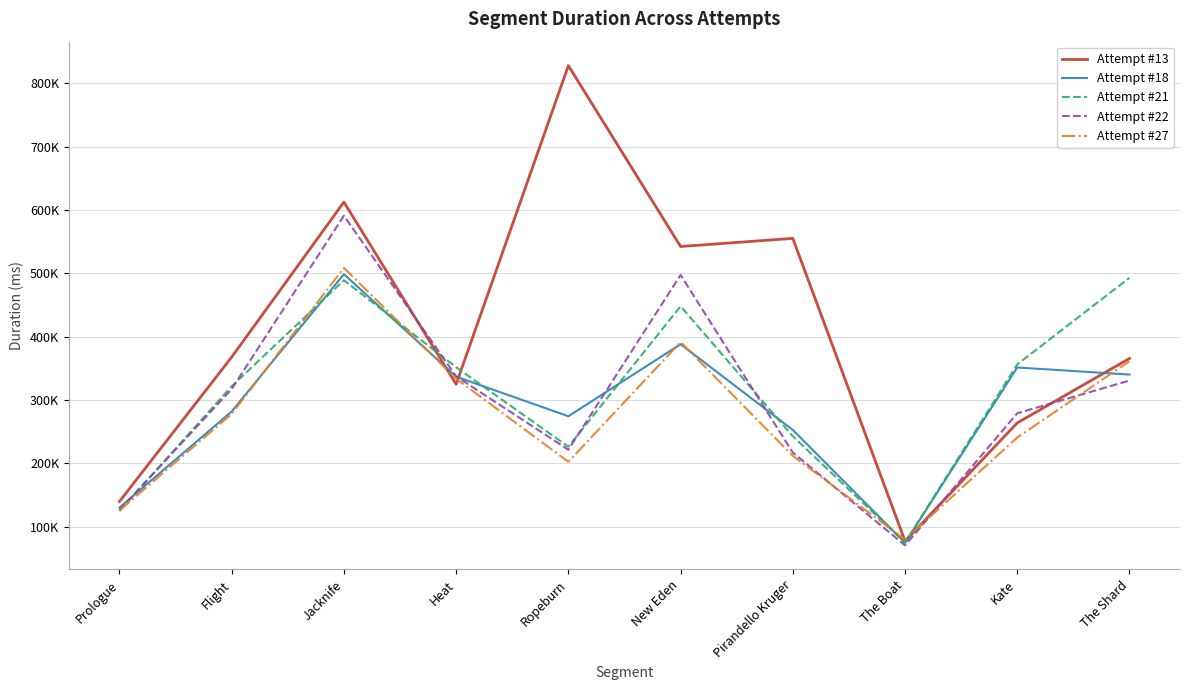

Is this an area chart (filled region under the line)?

No